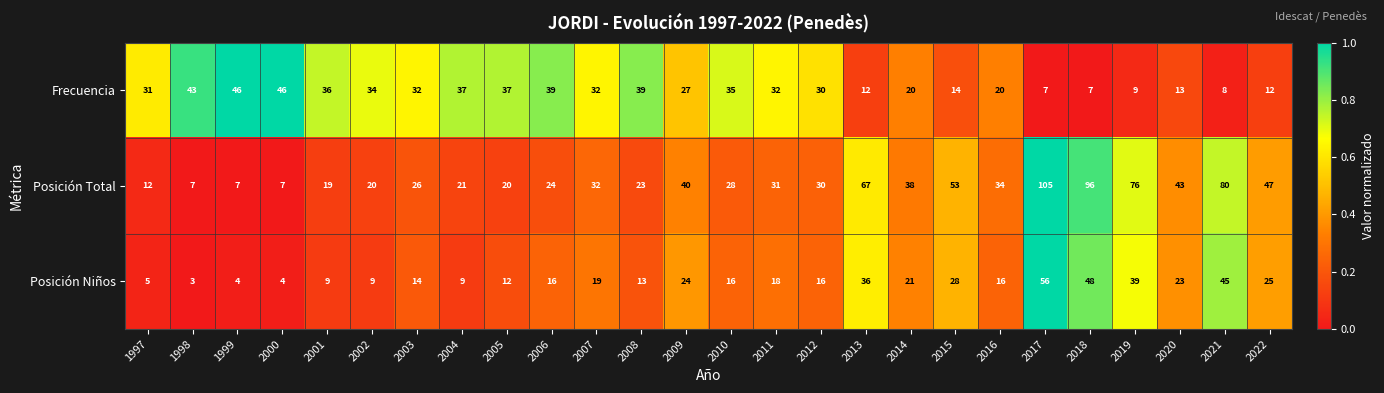

What is the total value across all series at 2010?

79